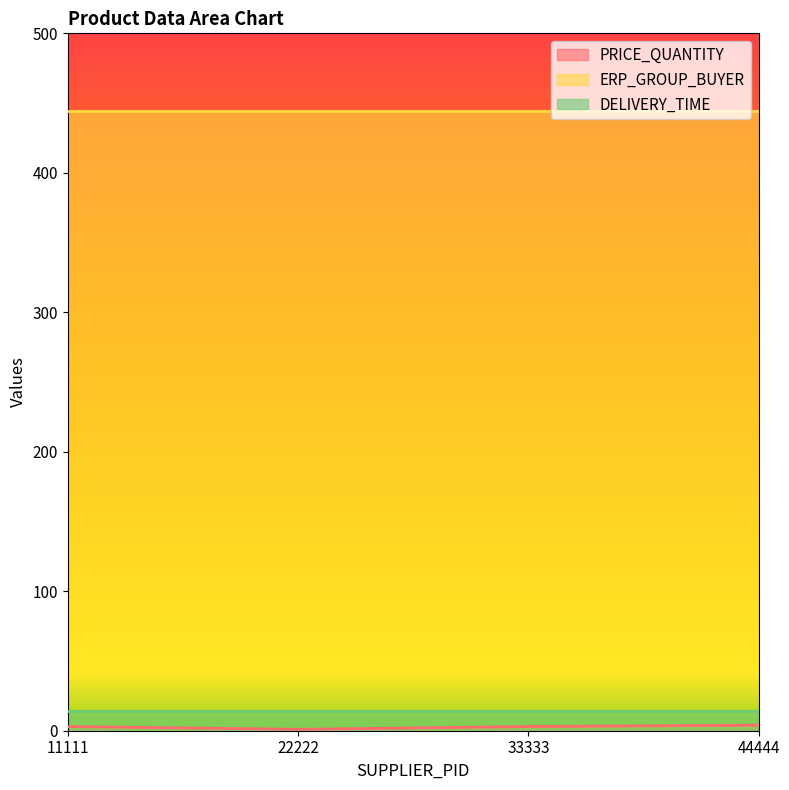

What are all the series names shown in the legend?

PRICE_QUANTITY, ERP_GROUP_BUYER, DELIVERY_TIME